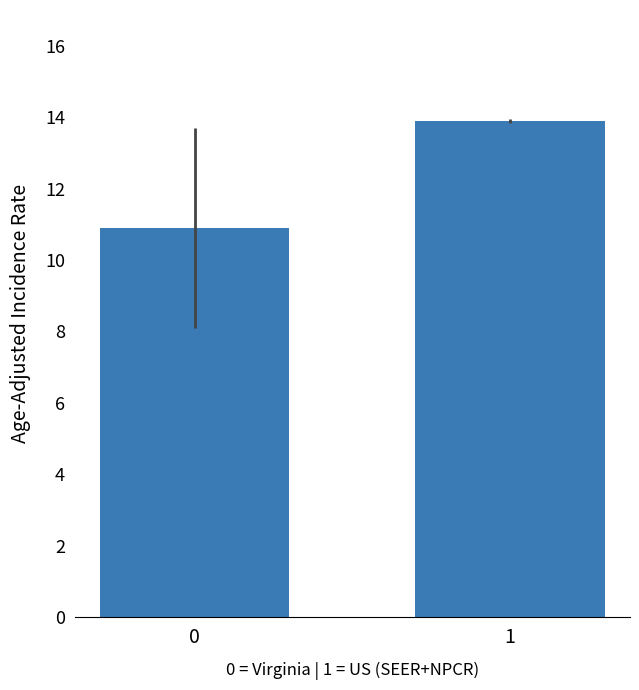

Rank the categories by value from lowest to highest.

0, 1